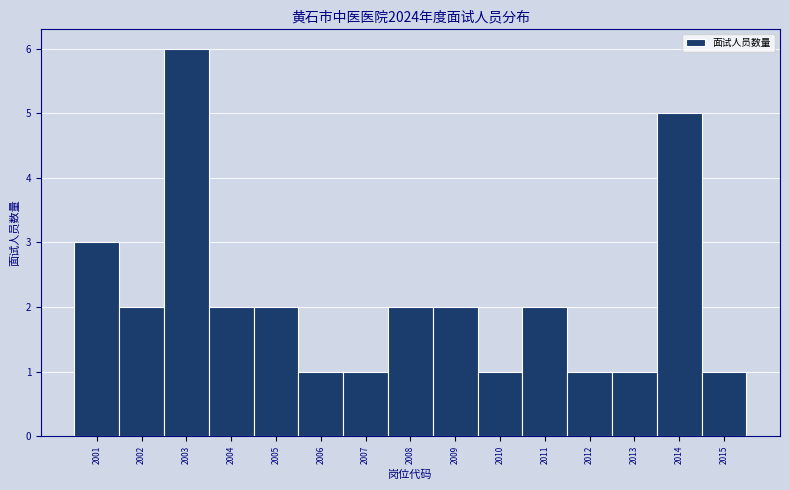

Reading left to right, transcribe this chart: for each bar, give the range it covers on the x-axis and its height. The values are not printed on the chart, so give them approximately, as read against the axis.

2000.5 to 2001.5: 3
2001.5 to 2002.5: 2
2002.5 to 2003.5: 6
2003.5 to 2004.5: 2
2004.5 to 2005.5: 2
2005.5 to 2006.5: 1
2006.5 to 2007.5: 1
2007.5 to 2008.5: 2
2008.5 to 2009.5: 2
2009.5 to 2010.5: 1
2010.5 to 2011.5: 2
2011.5 to 2012.5: 1
2012.5 to 2013.5: 1
2013.5 to 2014.5: 5
2014.5 to 2015.5: 1